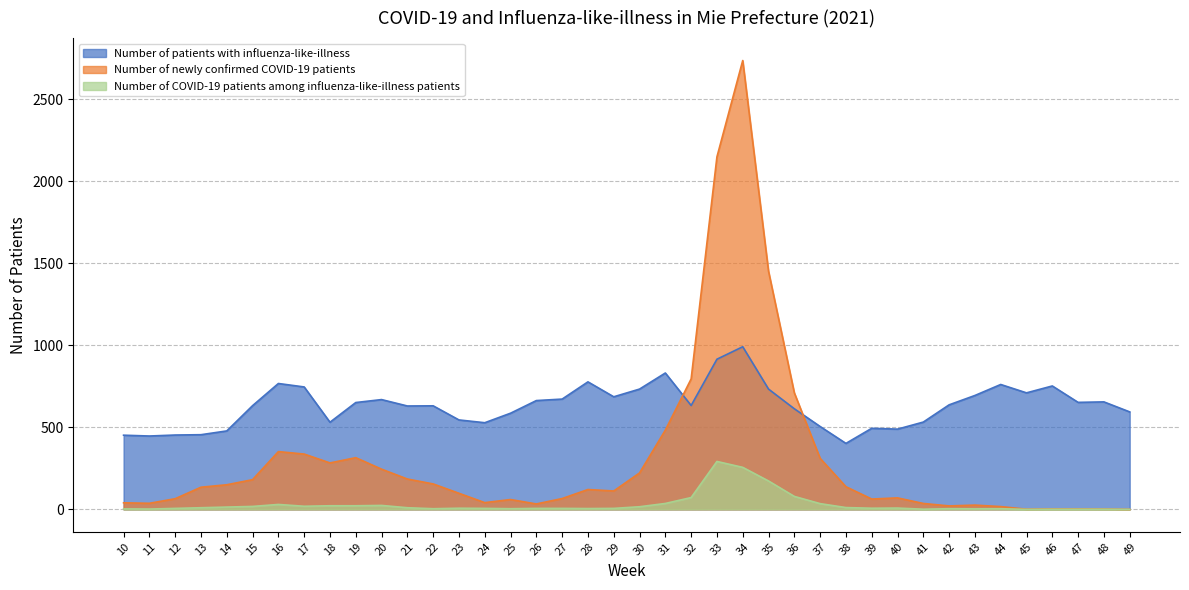

The Number of COVID-19 patients among influenza-like-illness patients series shows 5 at 28. True or false?

True